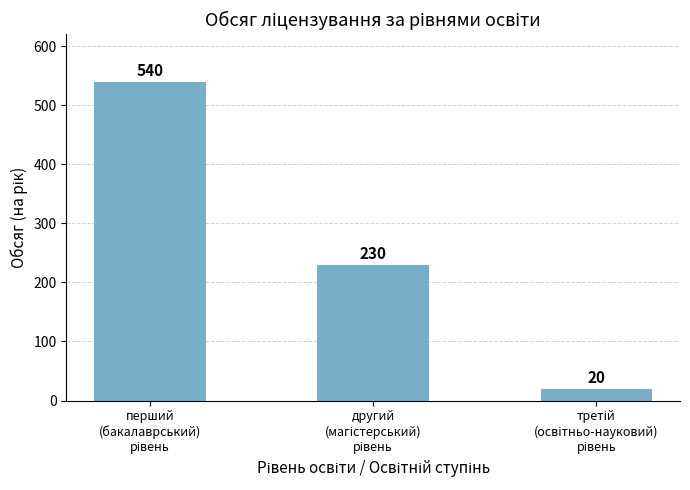

What is the value of the 1st bar from the left?

540